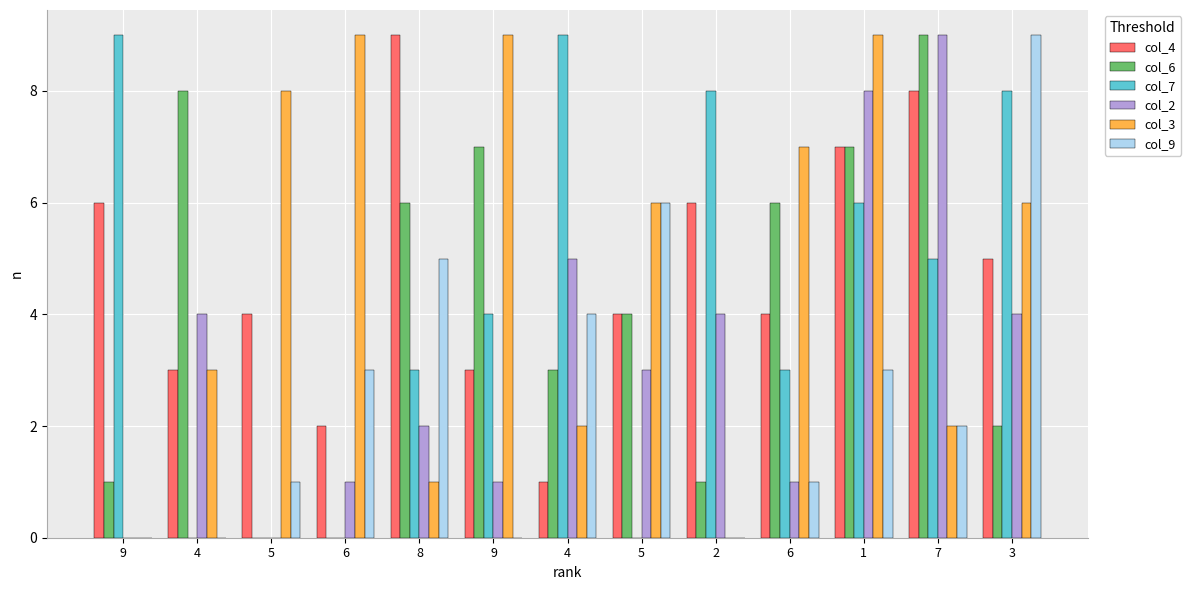

What are all the series names shown in the legend?

col_4, col_6, col_7, col_2, col_3, col_9